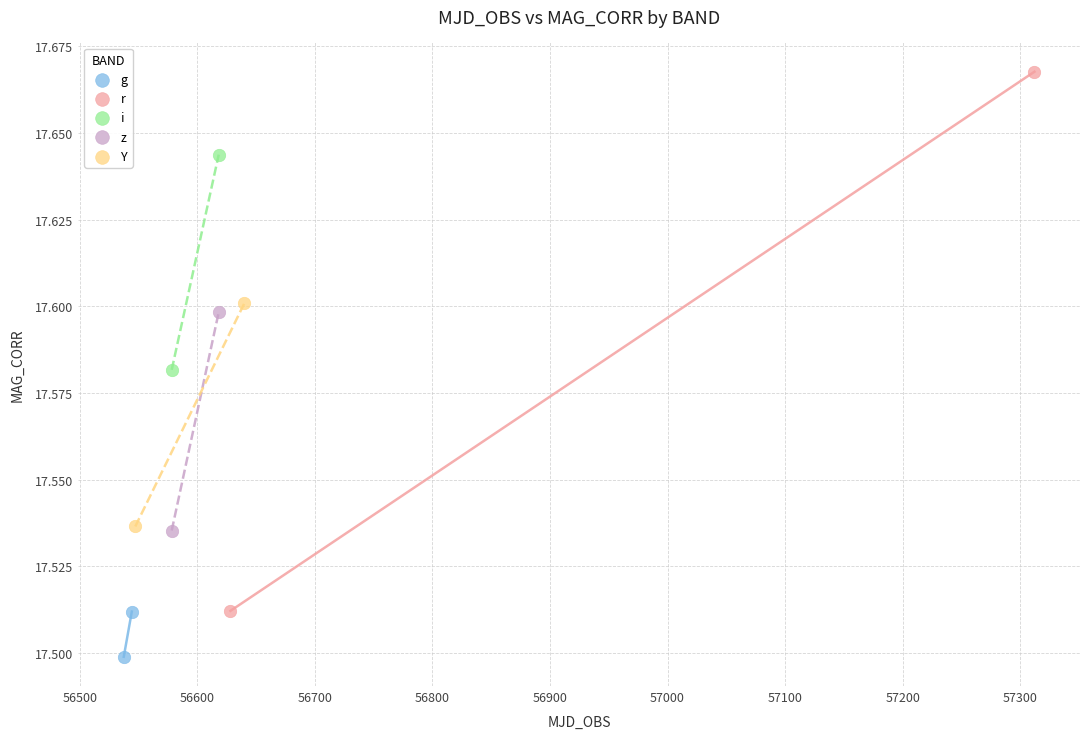

What are all the series names shown in the legend?

g, r, i, z, Y